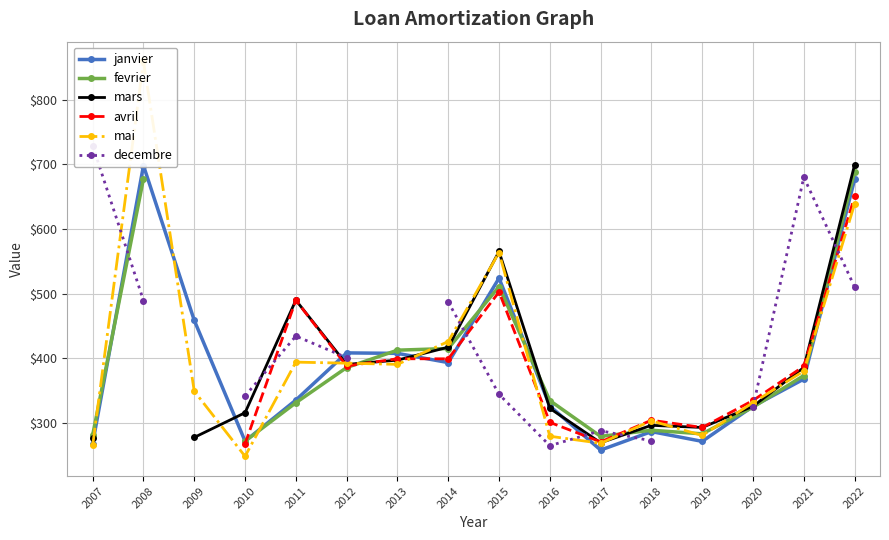

How many values in the mars series are below 325?

7